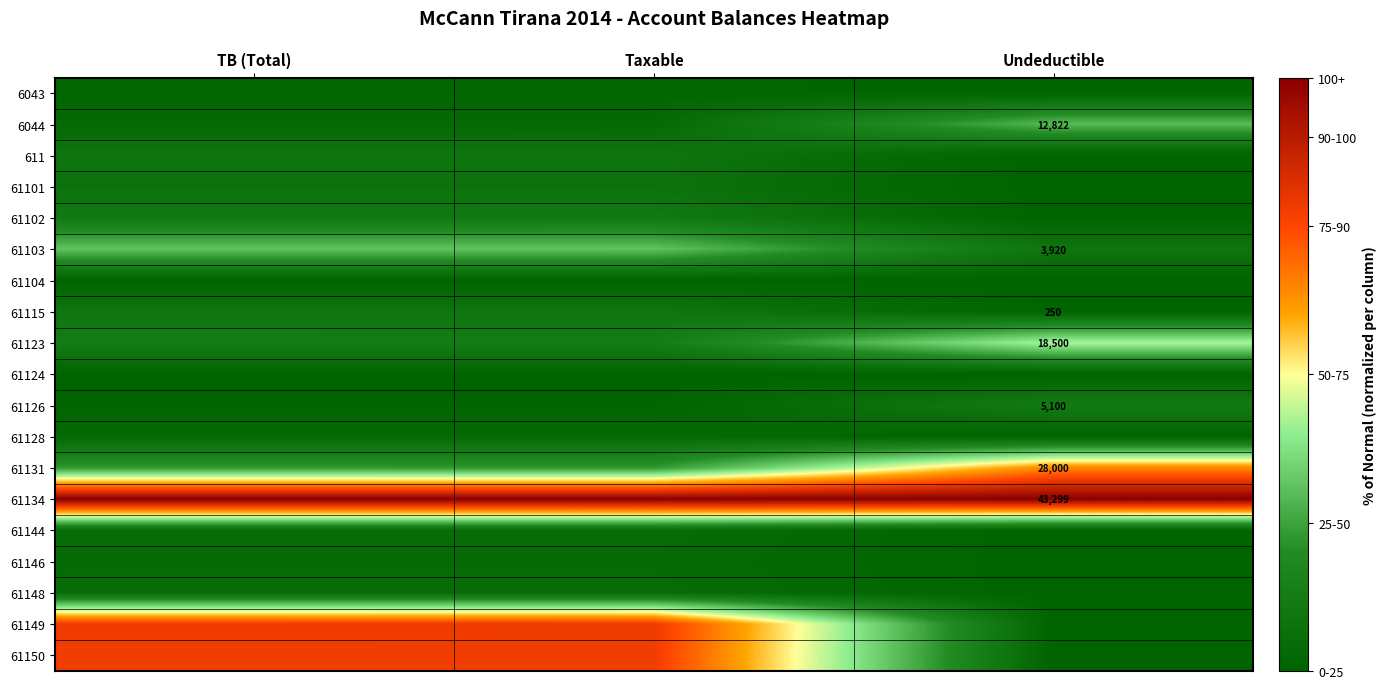

Rank the series at Taxable from highest to lowest value.

61134, 61149, 61150, 61103, 61131, 61123, 61102, 61115, 611, 61101, 61144, 61148, 61146, 6044, 61128, 6043, 61126, 61104, 61124